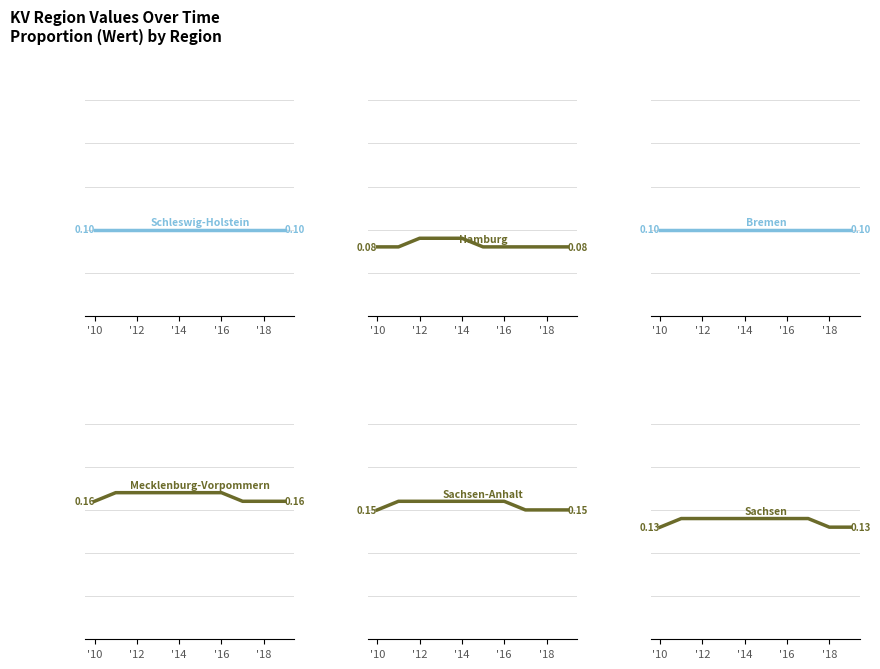

What is the highest value of the Mecklenburg-Vorpommern series?

0.2